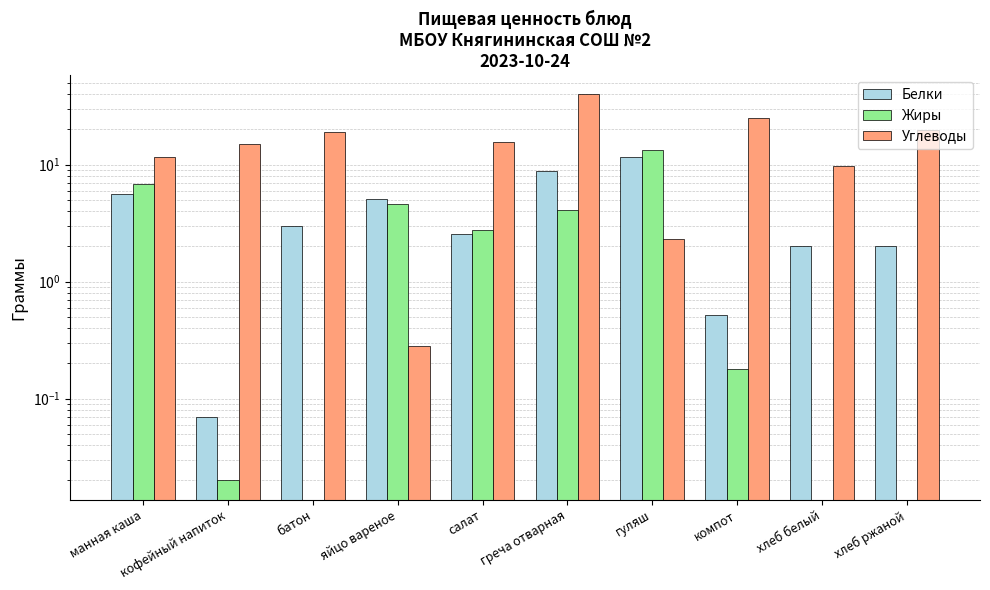

Rank the series at греча отварная from highest to lowest value.

Углеводы, Белки, Жиры